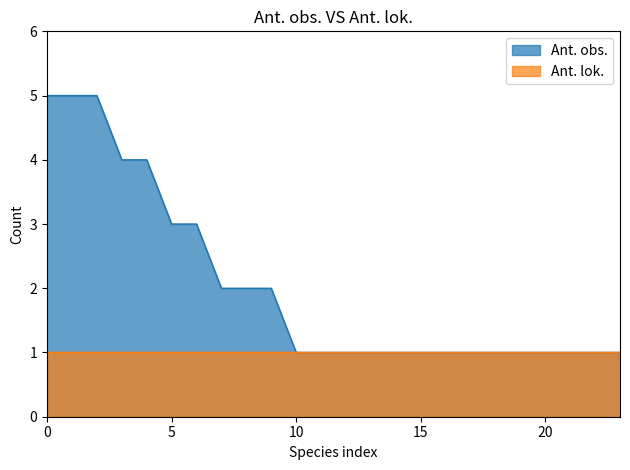

Reading right to left, extract all data points from this chart.

1	1	1	1	1	1	1	1	1	1	1	1	1	1	2	2	2	3	3	4	4	5	5	5